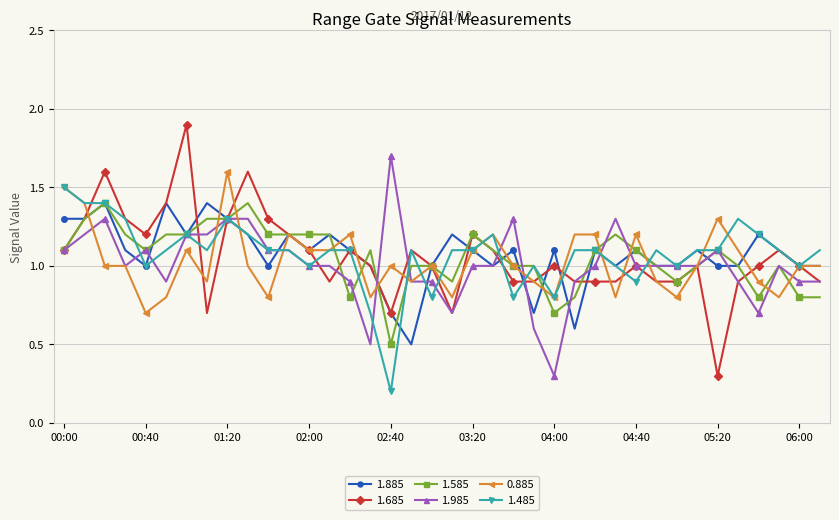

Which series has the largest range (max minus min)?

1.685